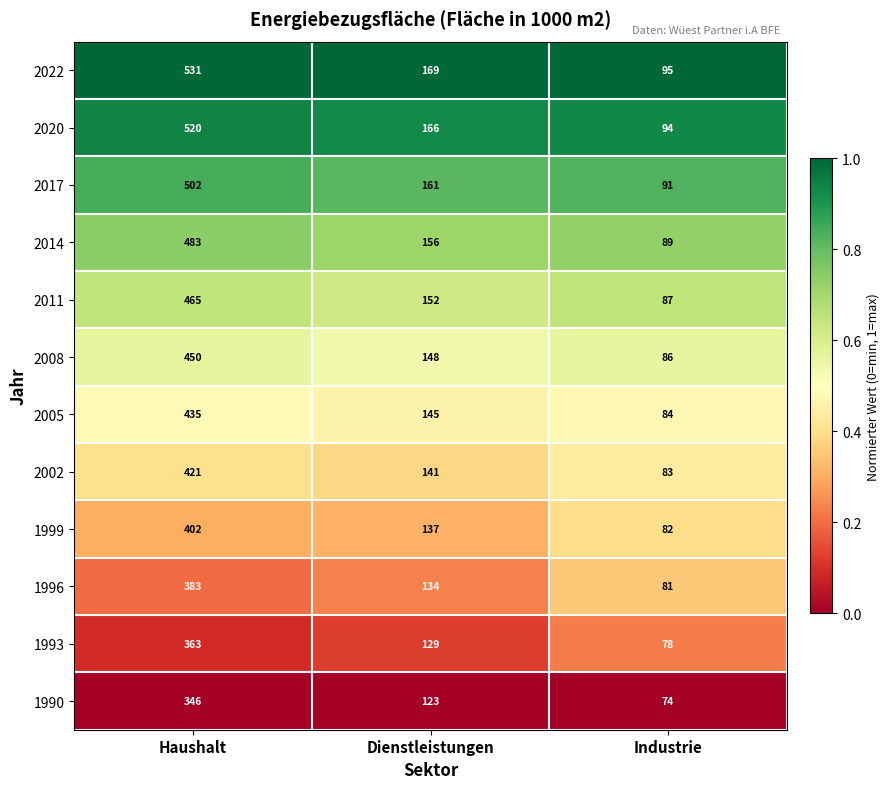

How many 1990 values are between 74 and 346?

3